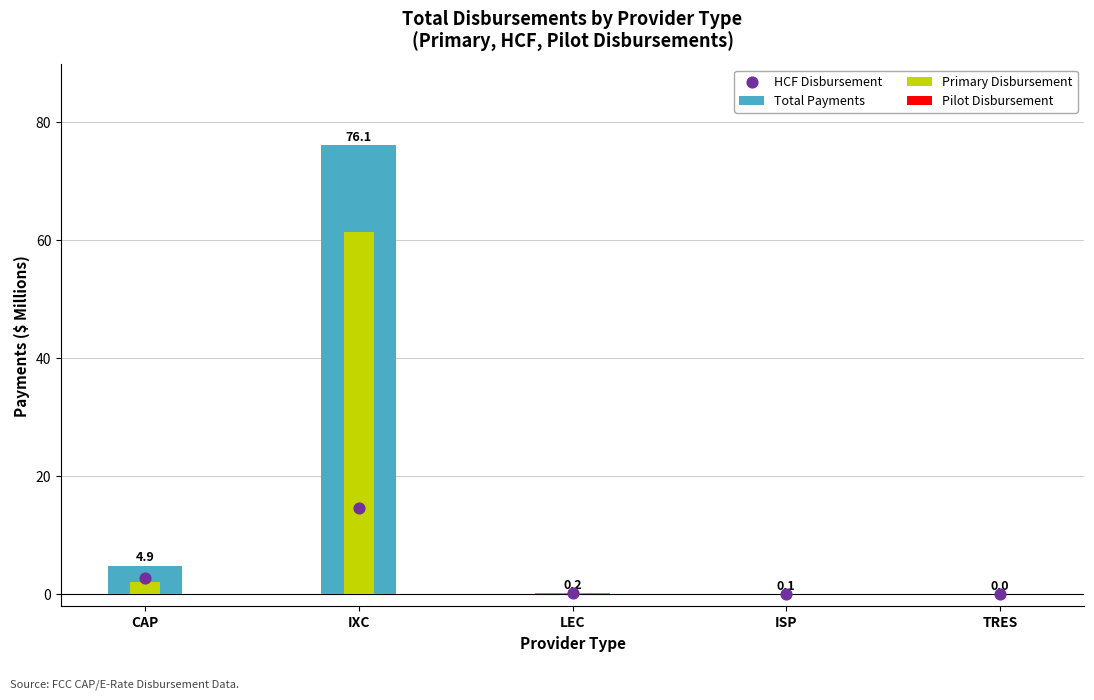

At which category is the sum across all series the highest?

IXC